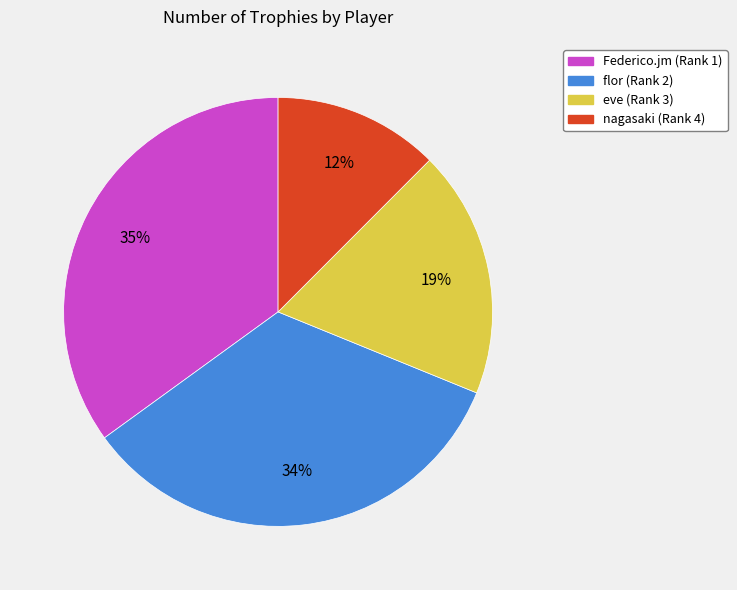

Does nagasaki (Rank 4) represent more than half of the total?

No